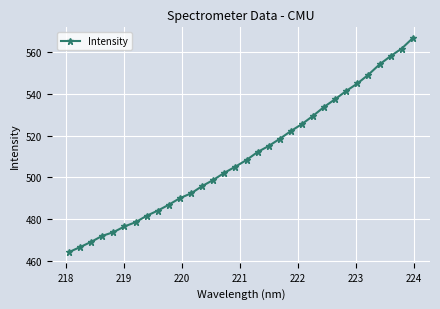

What is the greatest value displayed?

566.7